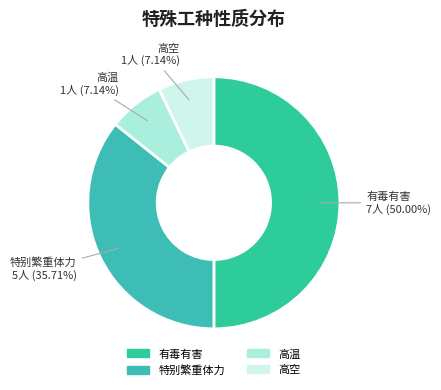

Does 高温 represent more than half of the total?

No